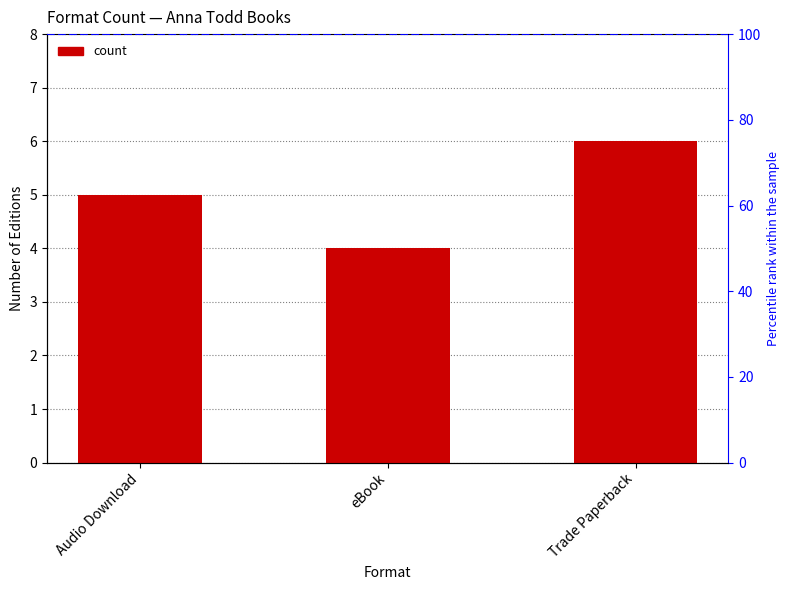

At which label is the value closest to 5?

Audio Download